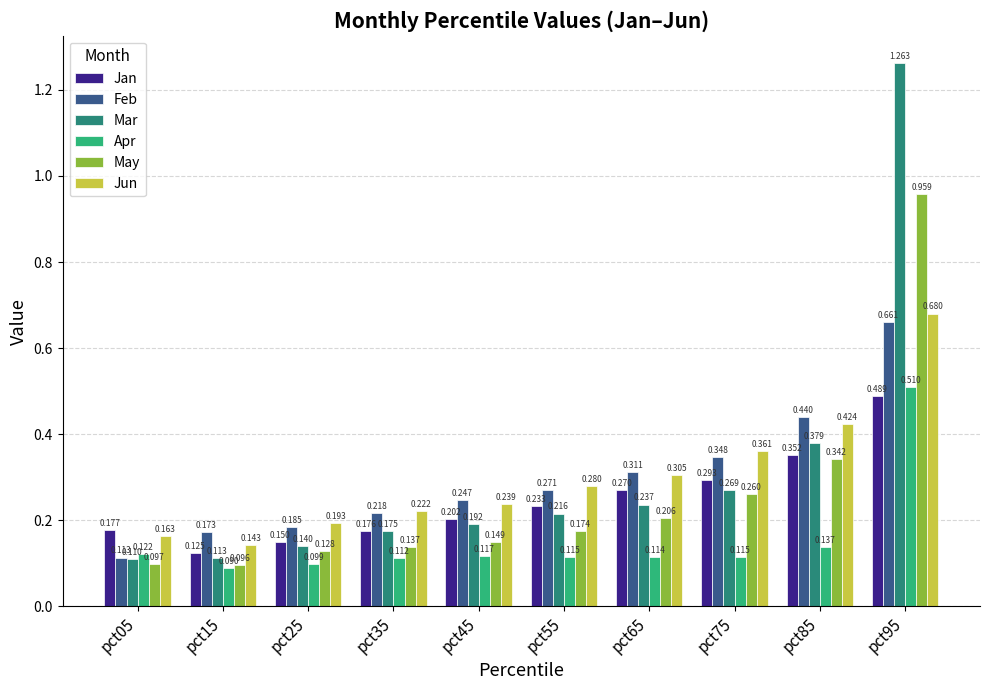

Rank the series by their maximum value, from highest to lowest.

Mar, May, Jun, Feb, Apr, Jan